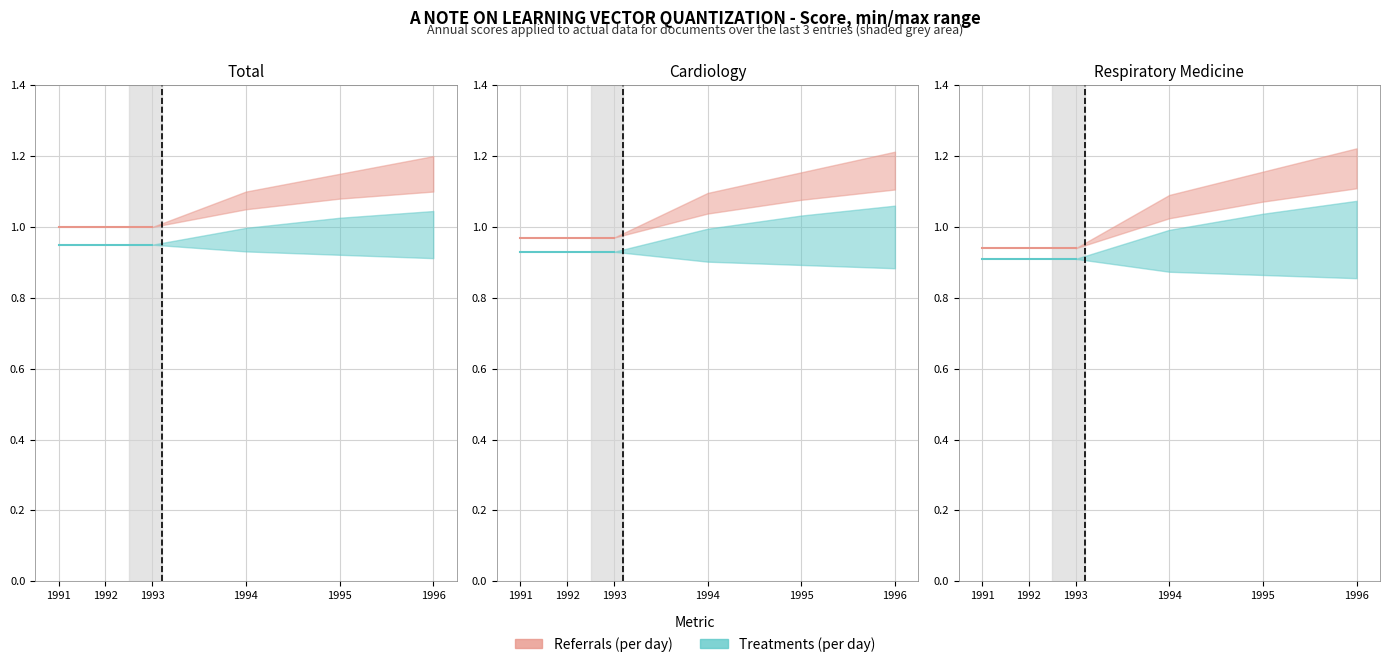

The Treatments (per day) series shows 1.2 at 1991. True or false?

False